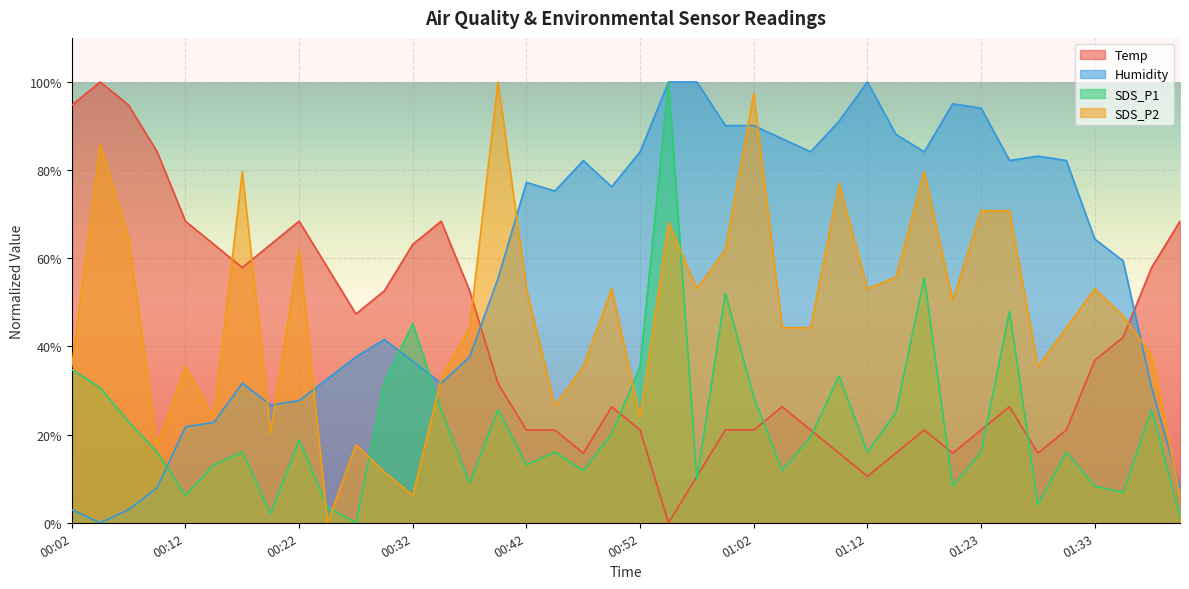

Reading left to right, what are all the values shown in this chart?

Temp: 00:02=94.7	00:04=100.0	00:07=94.7	00:09=84.2	00:12=68.4	00:15=63.2	00:17=57.9	00:20=63.2	00:22=68.4	00:24=57.9	00:27=47.4	00:30=52.6	00:32=63.2	00:35=68.4	00:37=52.6	00:39=31.6	00:42=21.1	00:45=21.1	00:47=15.8	00:50=26.3	00:52=21.1	00:55=0.0	00:57=10.5	01:00=21.1	01:02=21.1	01:05=26.3	01:07=21.1	01:10=15.8	01:12=10.5	01:15=15.8	01:18=21.1	01:20=15.8	01:23=21.1	01:25=26.3	01:28=15.8	01:30=21.1	01:33=36.8	01:35=42.1	01:38=57.9	01:40=68.4
Humidity: 00:02=3.0	00:04=0.0	00:07=3.0	00:09=7.9	00:12=21.8	00:15=22.8	00:17=31.7	00:20=26.7	00:22=27.7	00:24=32.7	00:27=37.6	00:30=41.6	00:32=36.6	00:35=31.7	00:37=37.6	00:39=55.4	00:42=77.2	00:45=75.2	00:47=82.2	00:50=76.2	00:52=84.2	00:55=100.0	00:57=100.0	01:00=90.1	01:02=90.1	01:05=87.1	01:07=84.2	01:10=91.1	01:12=100.0	01:15=88.1	01:18=84.2	01:20=95.0	01:23=94.1	01:25=82.2	01:28=83.2	01:30=82.2	01:33=64.4	01:35=59.4	01:38=30.7	01:40=7.9
SDS_P1: 00:02=34.8	00:04=30.6	00:07=22.9	00:09=16.0	00:12=6.2	00:15=13.1	00:17=16.0	00:20=2.1	00:22=18.8	00:24=3.5	00:27=0.0	00:30=31.9	00:32=45.2	00:35=25.6	00:37=9.0	00:39=25.6	00:42=13.1	00:45=16.0	00:47=11.9	00:50=20.2	00:52=35.4	00:55=100.0	00:57=9.8	01:00=52.1	01:02=28.5	01:05=11.9	01:07=19.4	01:10=33.3	01:12=16.0	01:15=25.0	01:18=55.6	01:20=8.3	01:23=16.0	01:25=47.9	01:28=4.2	01:30=16.0	01:33=8.3	01:35=6.9	01:38=25.6	01:40=1.5
SDS_P2: 00:02=35.4	00:04=85.8	00:07=64.6	00:09=17.7	00:12=35.4	00:15=23.9	00:17=79.6	00:20=20.4	00:22=61.9	00:24=0.0	00:27=17.7	00:30=11.5	00:32=6.2	00:35=32.7	00:37=44.2	00:39=100.0	00:42=53.1	00:45=26.5	00:47=35.4	00:50=53.1	00:52=23.9	00:55=68.1	00:57=53.1	01:00=61.9	01:02=97.3	01:05=44.2	01:07=44.2	01:10=77.0	01:12=53.1	01:15=55.8	01:18=79.6	01:20=50.4	01:23=70.8	01:25=70.8	01:28=35.4	01:30=44.2	01:33=53.1	01:35=46.9	01:38=38.1	01:40=6.2